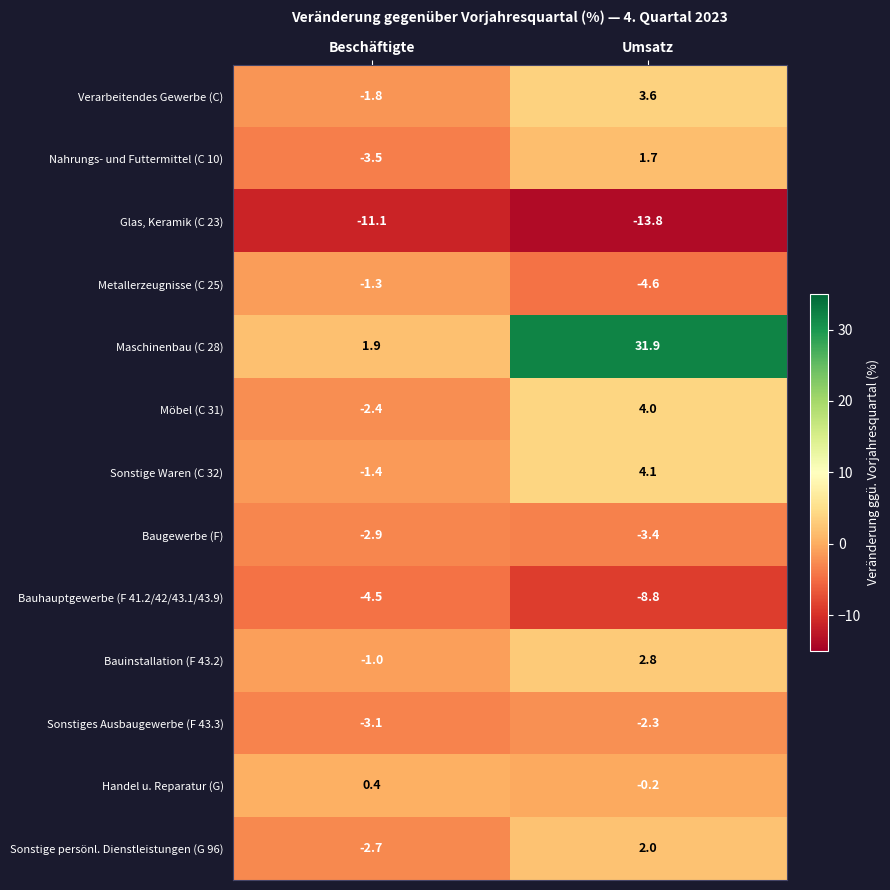

At how many categories does at least one series exceed 6?

1